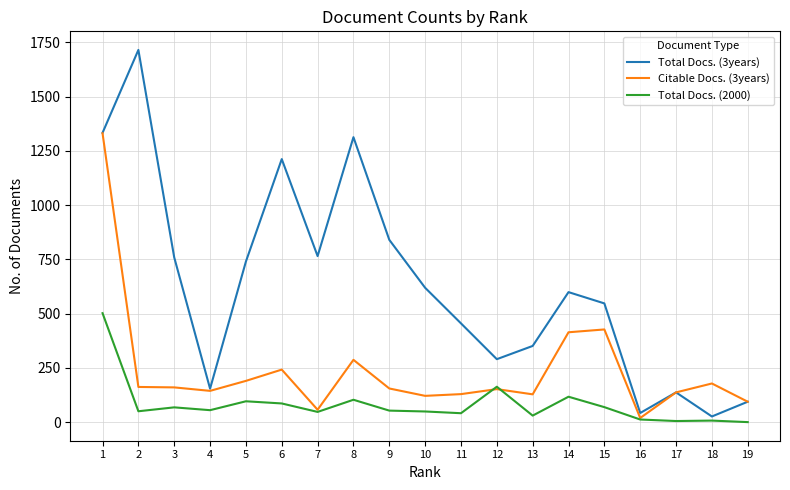

Which label corresponds to the largest value in the chart?

2